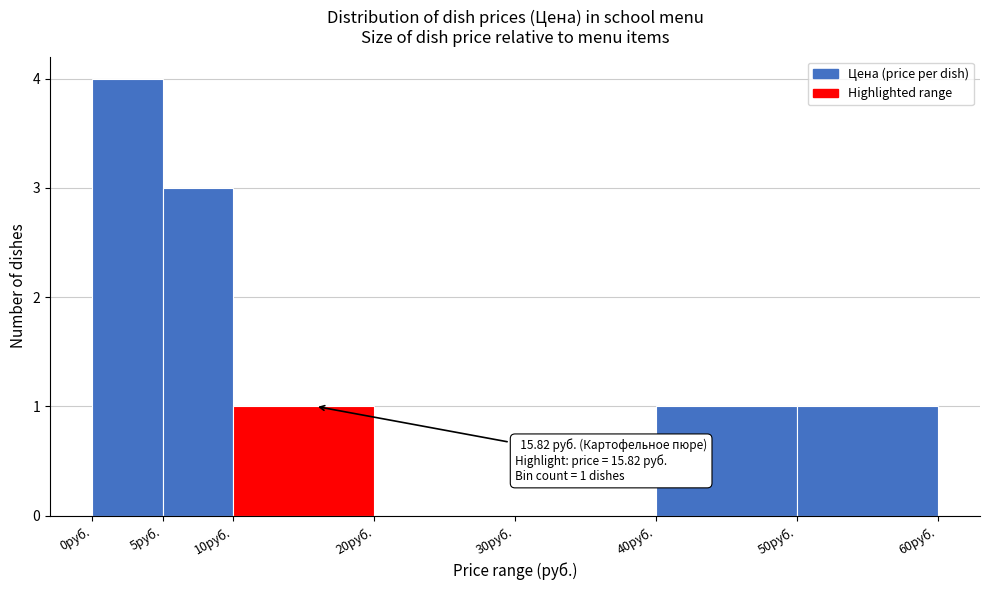

Over which range of the x-axis is the bar tallest?

0 to 5